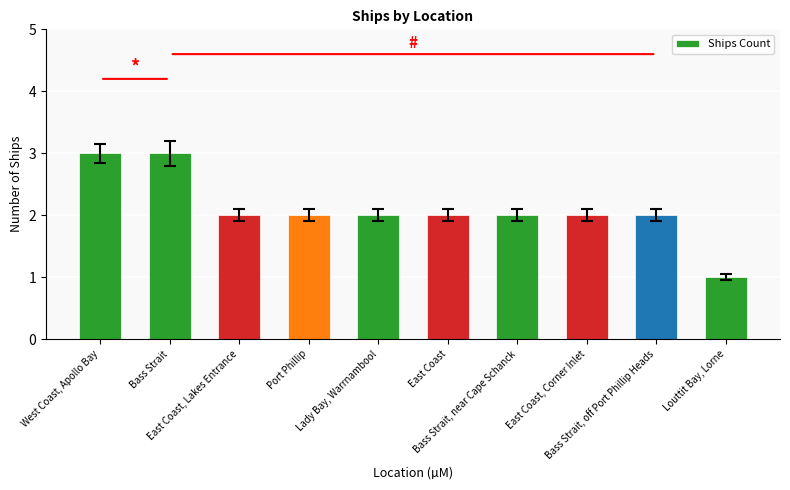

What is the smallest value displayed?

1